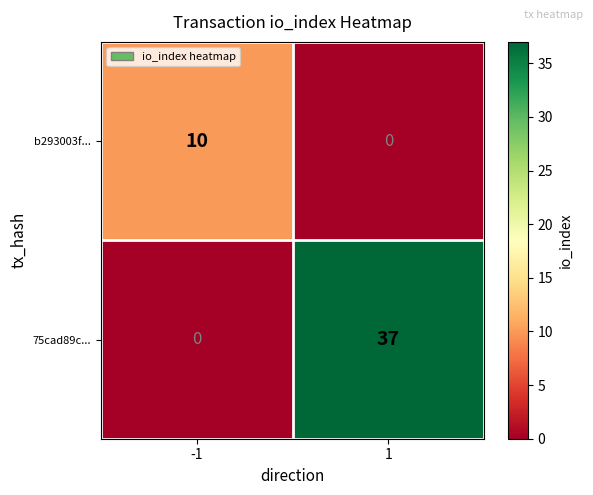

What is the highest value of the 75cad89c... series?

37